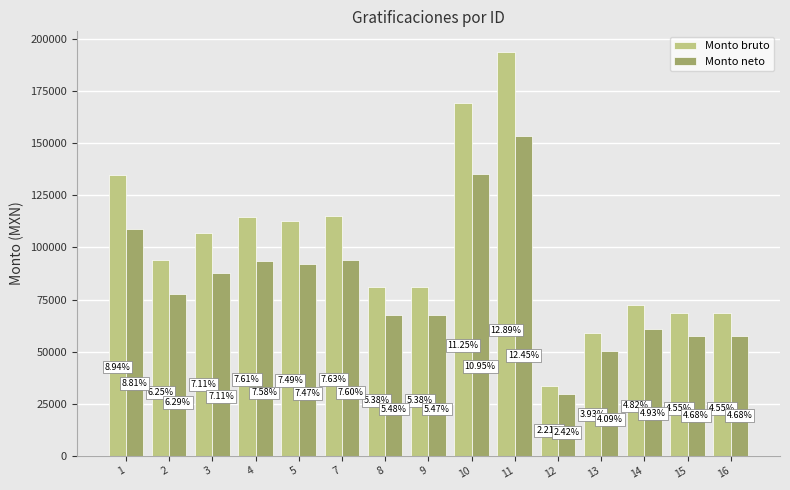

What is the value of the Monto neto bar at the 4th from the left?

93578.3